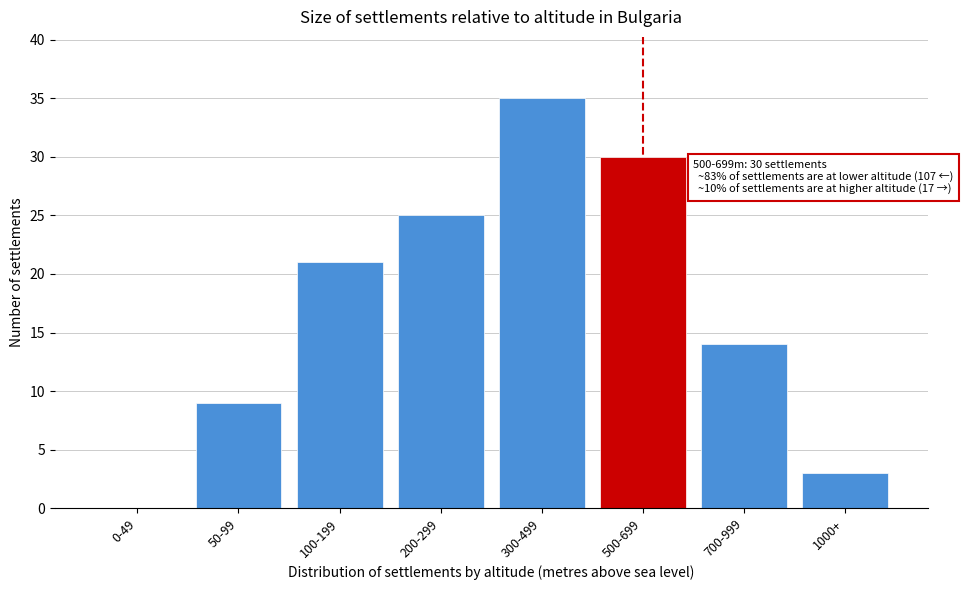

Reading left to right, what are all the values shown in this chart?

0-49=0	50-99=9	100-199=21	200-299=25	300-499=35	500-699=30	700-999=14	1000+=3